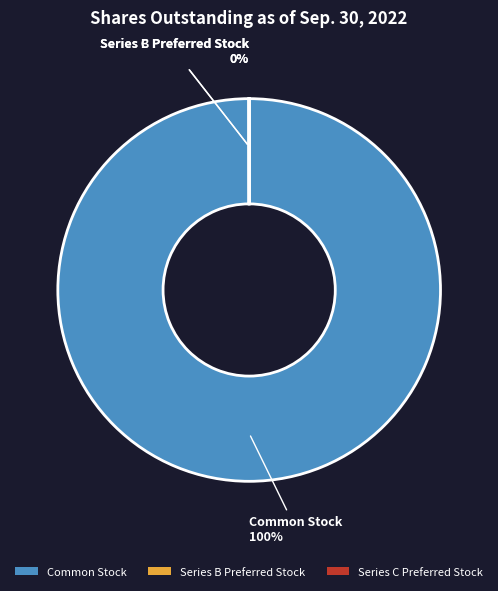

To the nearest percent, what is the average slice percentage?

33%